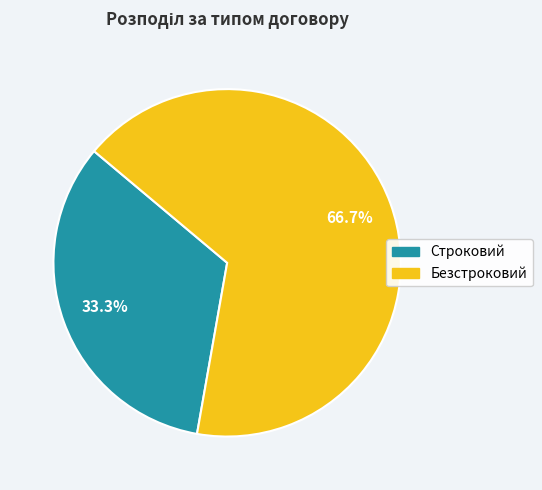

The Безстроковий slice represents 76% of the pie. True or false?

False